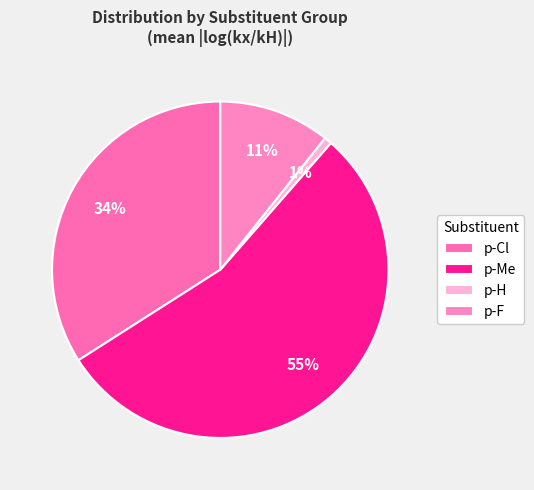

The p-H slice represents 1% of the pie. True or false?

True